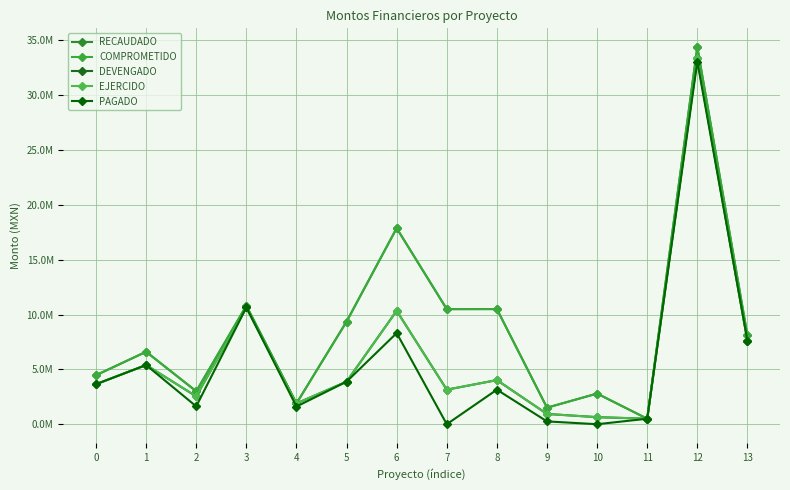

How many values in the RECAUDADO series are below 8092082?

7